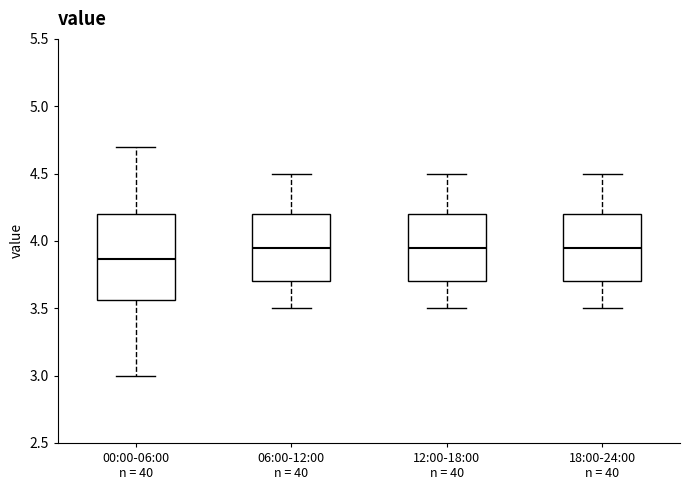

Reading left to right, read every box against the y-axis: the position of its median line, the range the box covers, and the ends of its whiskers. The values are not printed on the chart, so give them approximately, as read against the axis.

00:00-06:00 n = 40: median 3.85, box 3.55 to 4.20, whiskers 3.00 to 4.70
06:00-12:00 n = 40: median 3.95, box 3.70 to 4.20, whiskers 3.50 to 4.50
12:00-18:00 n = 40: median 3.95, box 3.70 to 4.20, whiskers 3.50 to 4.50
18:00-24:00 n = 40: median 3.95, box 3.70 to 4.20, whiskers 3.50 to 4.50